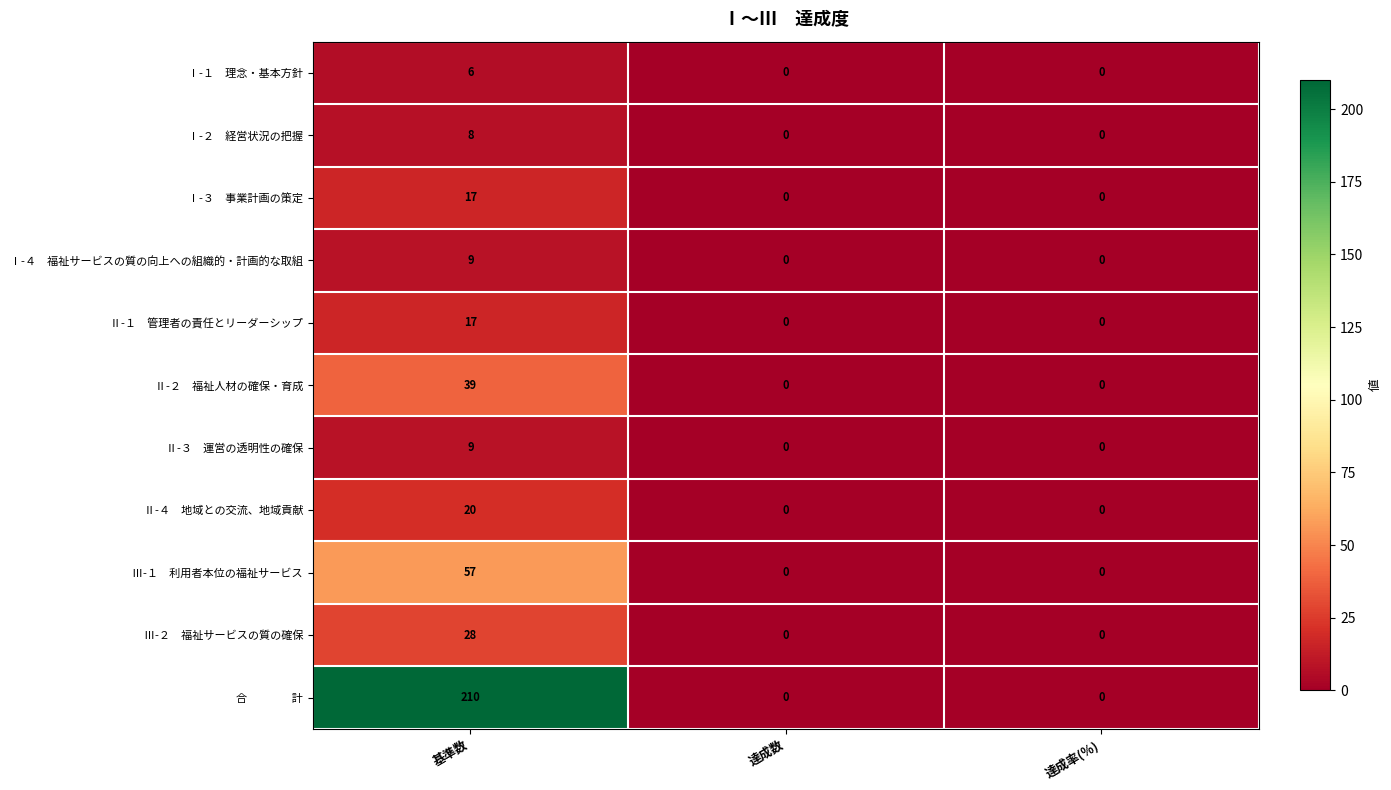

At which category is the sum across all series the highest?

基準数